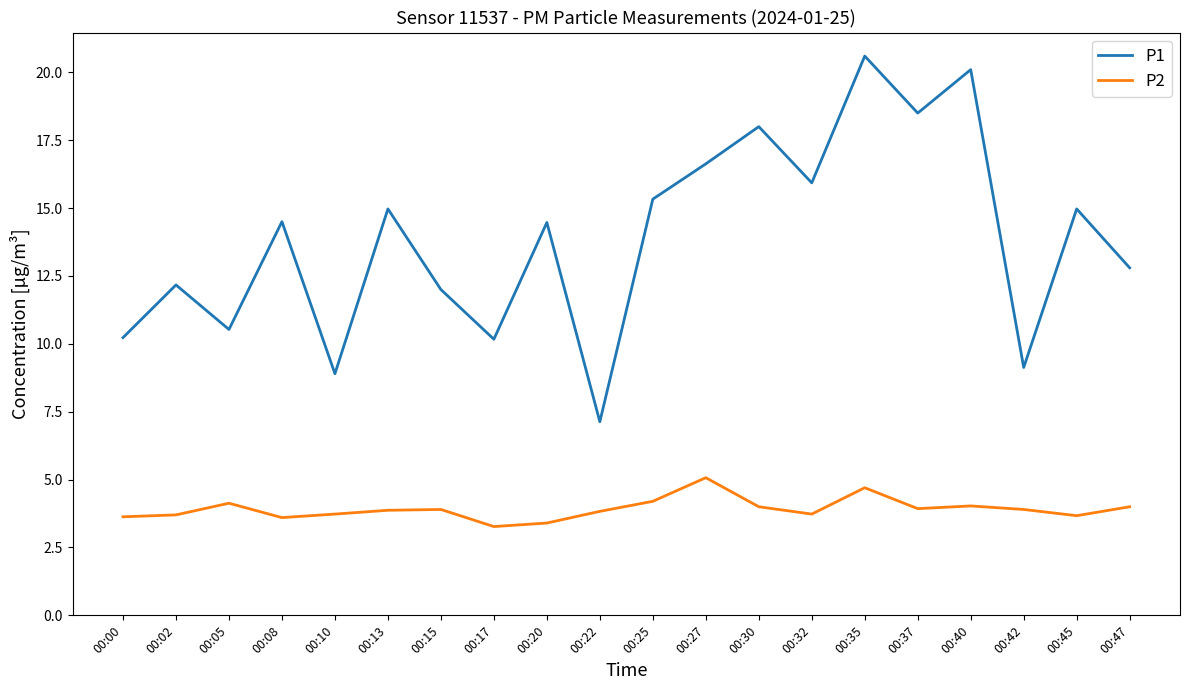

What is the maximum value shown in the chart?

20.6